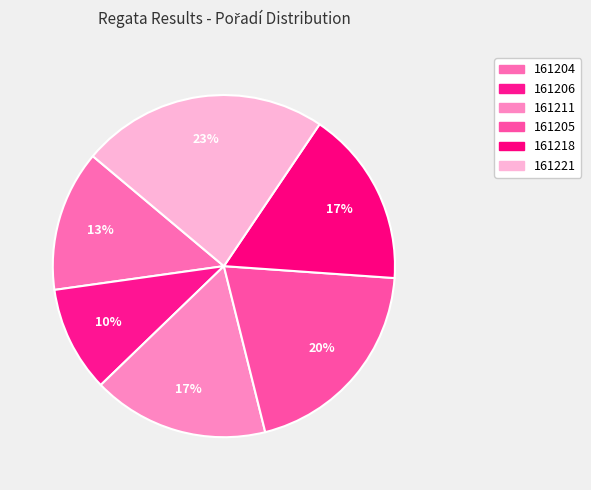

How many slices are in this pie chart?

6